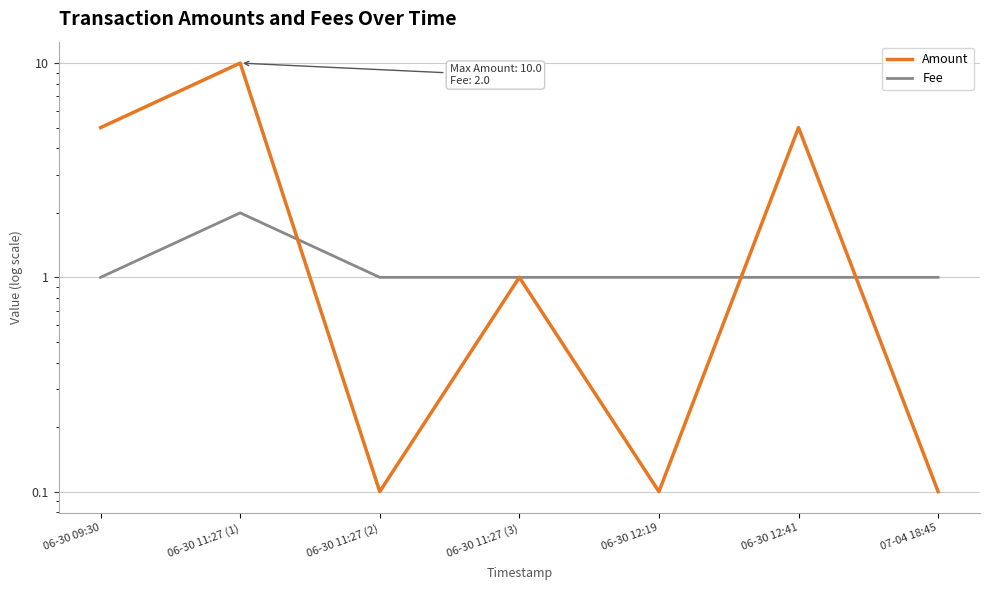

After their last crossing, which series has the higher values: Fee or Amount?

Fee